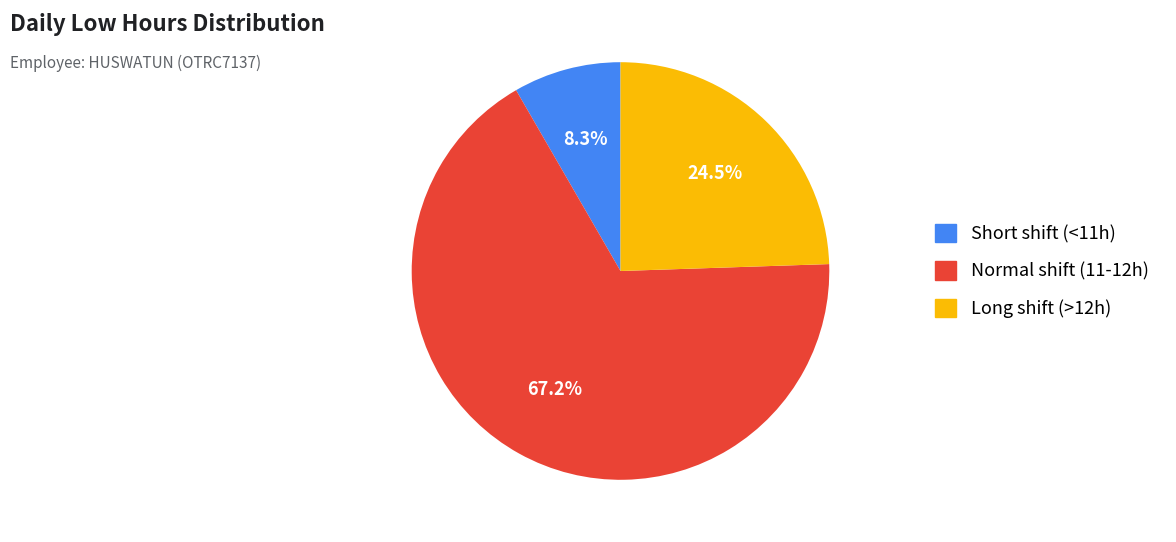

To the nearest percent, what is the average slice percentage?

33%